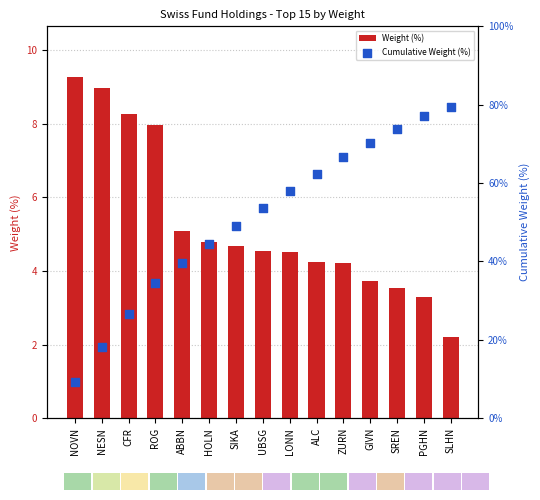

Which series has the widest spread of Y values?

Cumulative Weight (%)